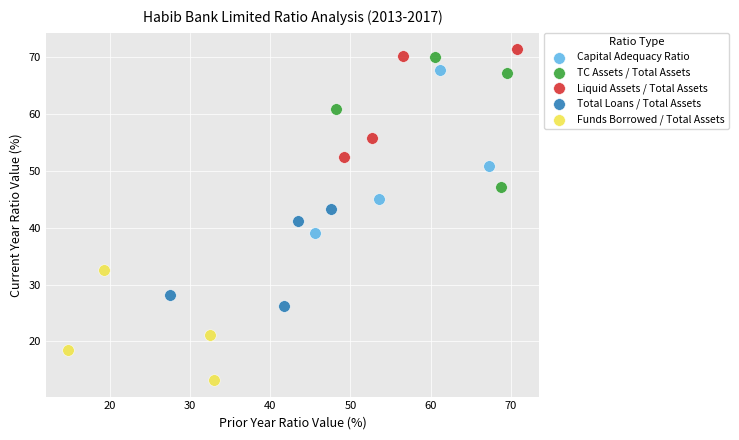

Which series reaches the maximum Y coordinate?

Liquid Assets / Total Assets